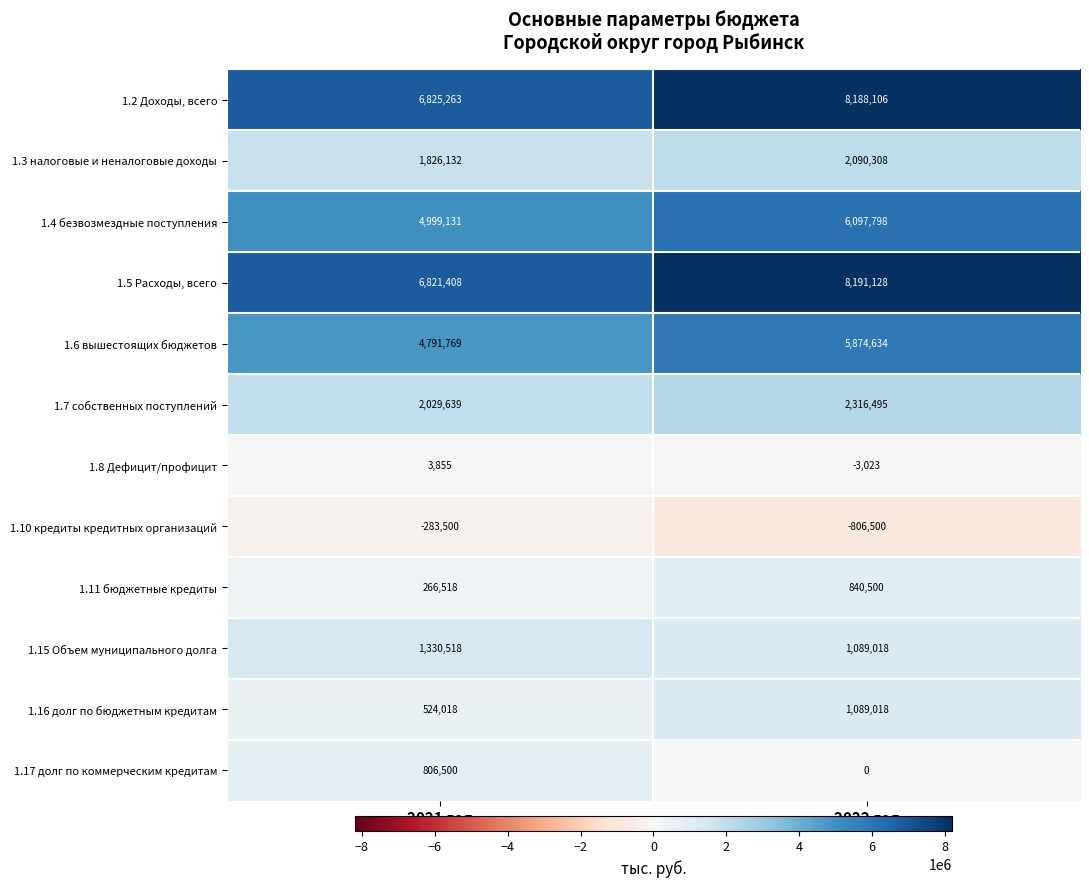

Is it true that 1.5 Расходы, всего equals 6821408 at 2021 год?

True